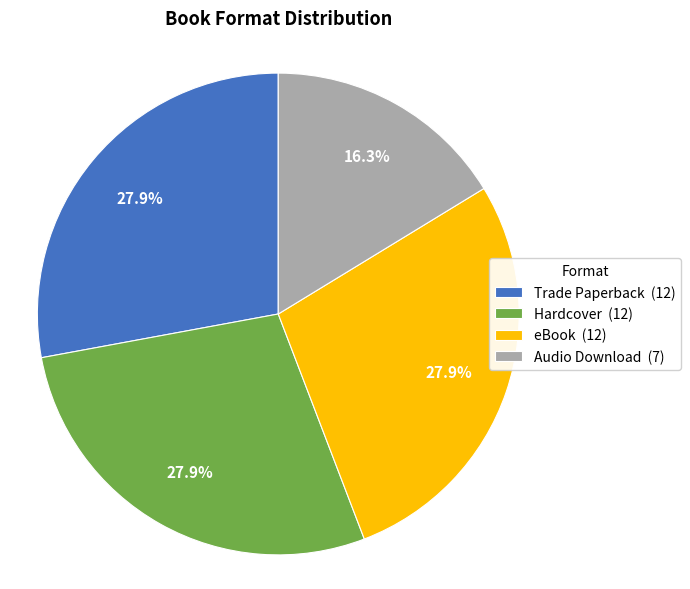

Which has a higher value, eBook (12) or Audio Download (7)?

eBook (12)